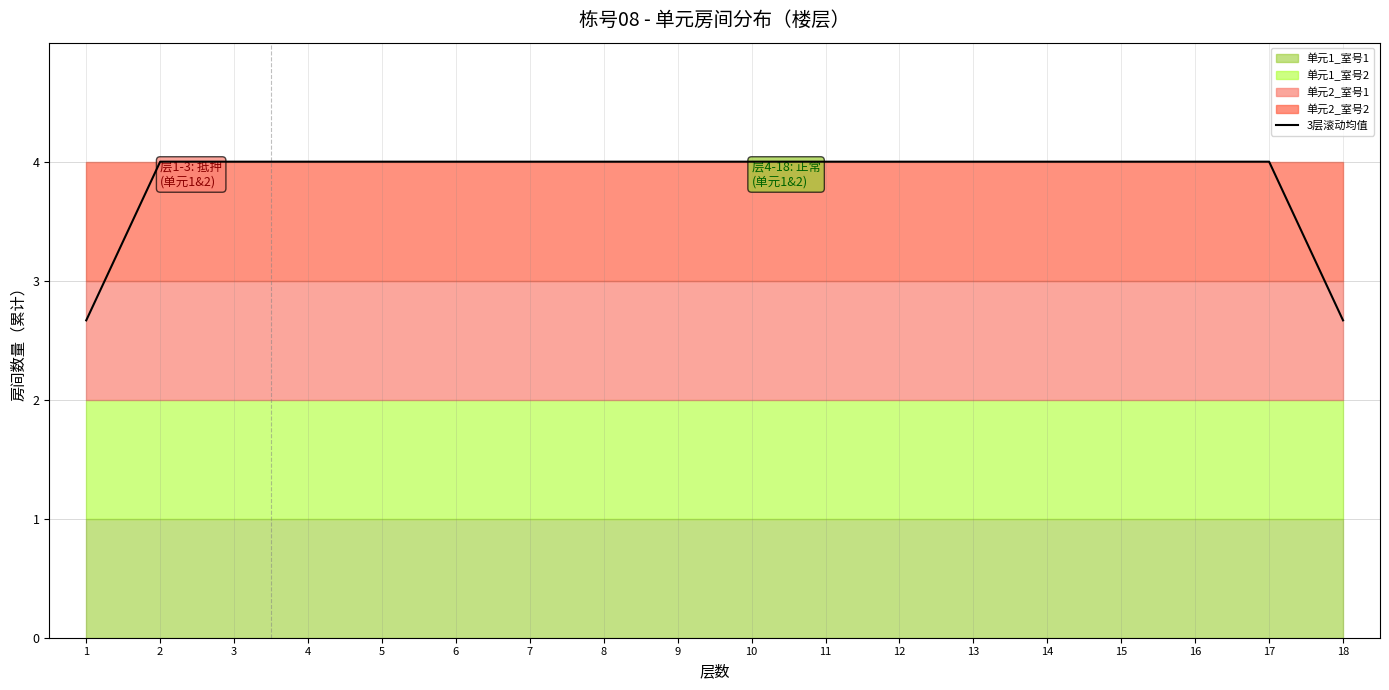

True or false: the data has more than 2 interior local peaks.

False